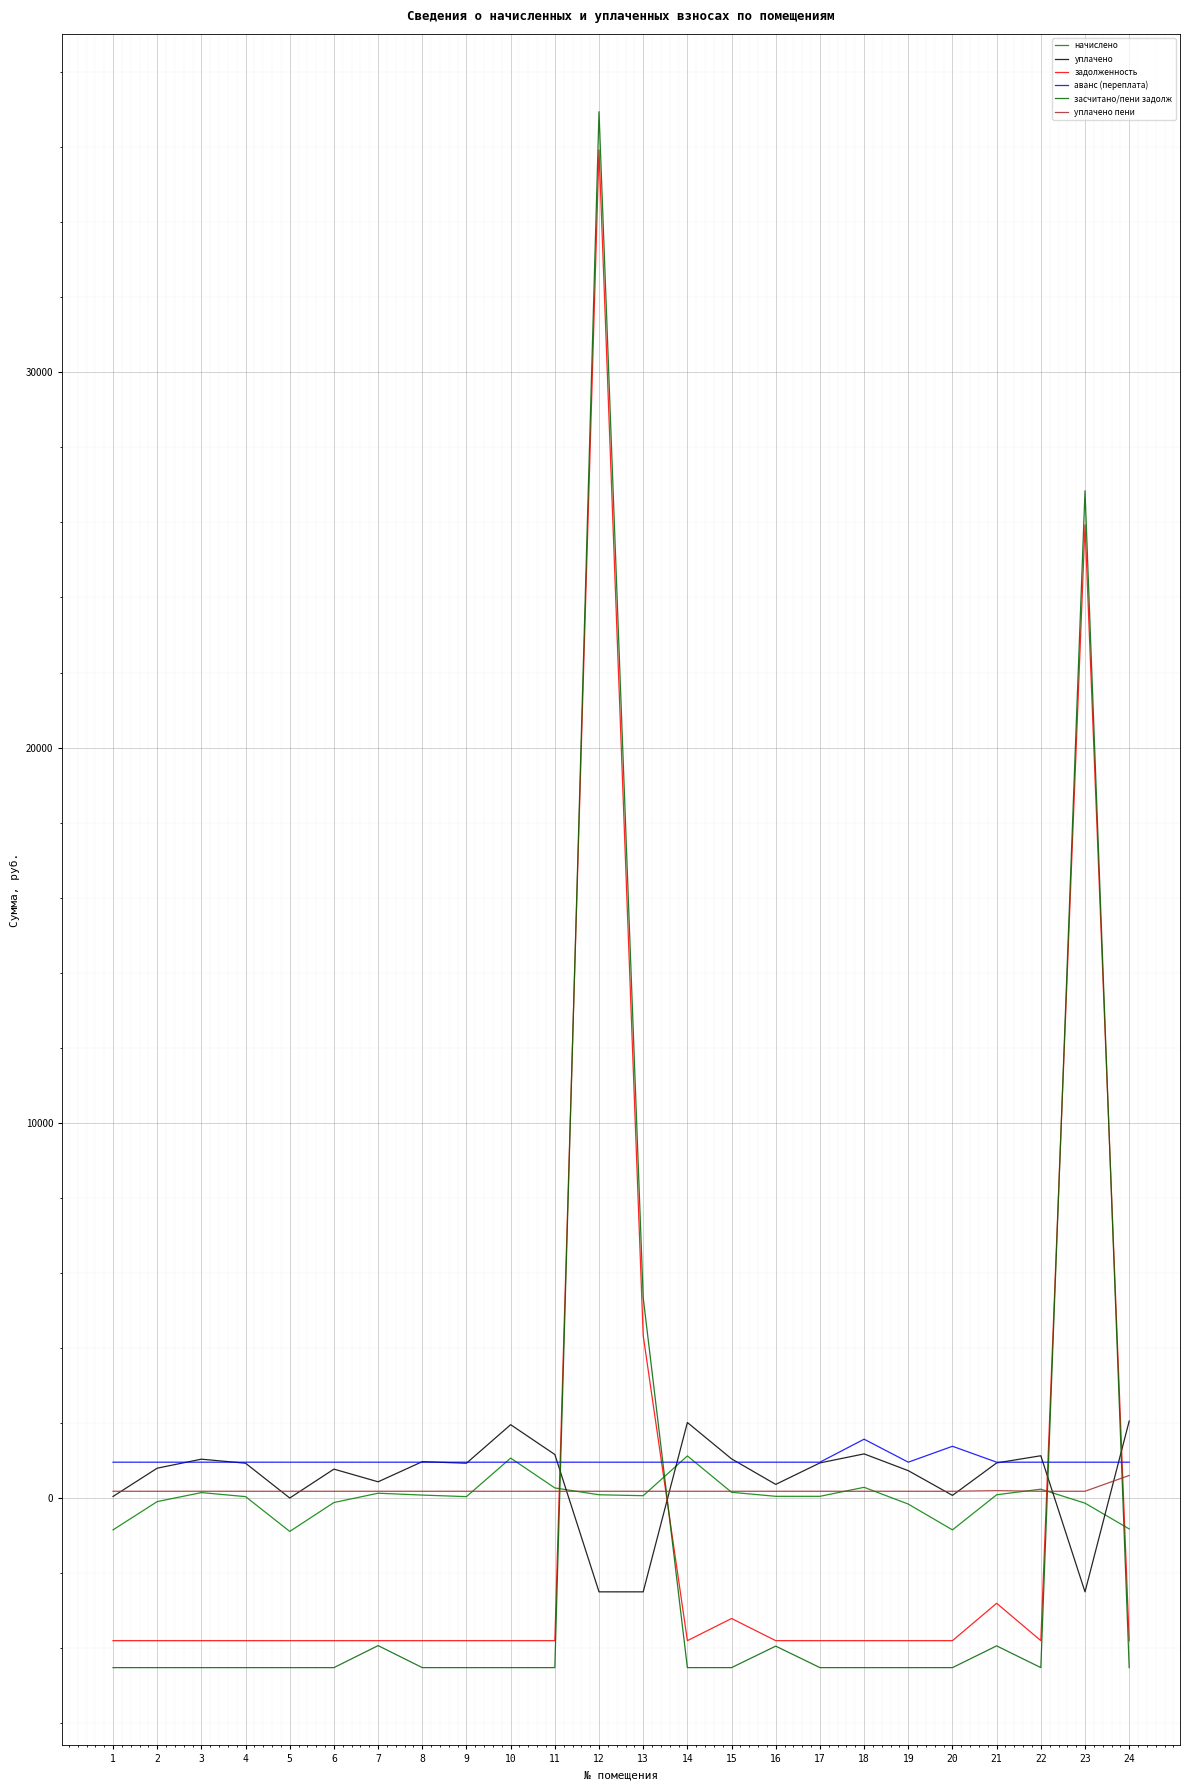

True or false: задолженность and уплачено пени intersect in this chart.

True